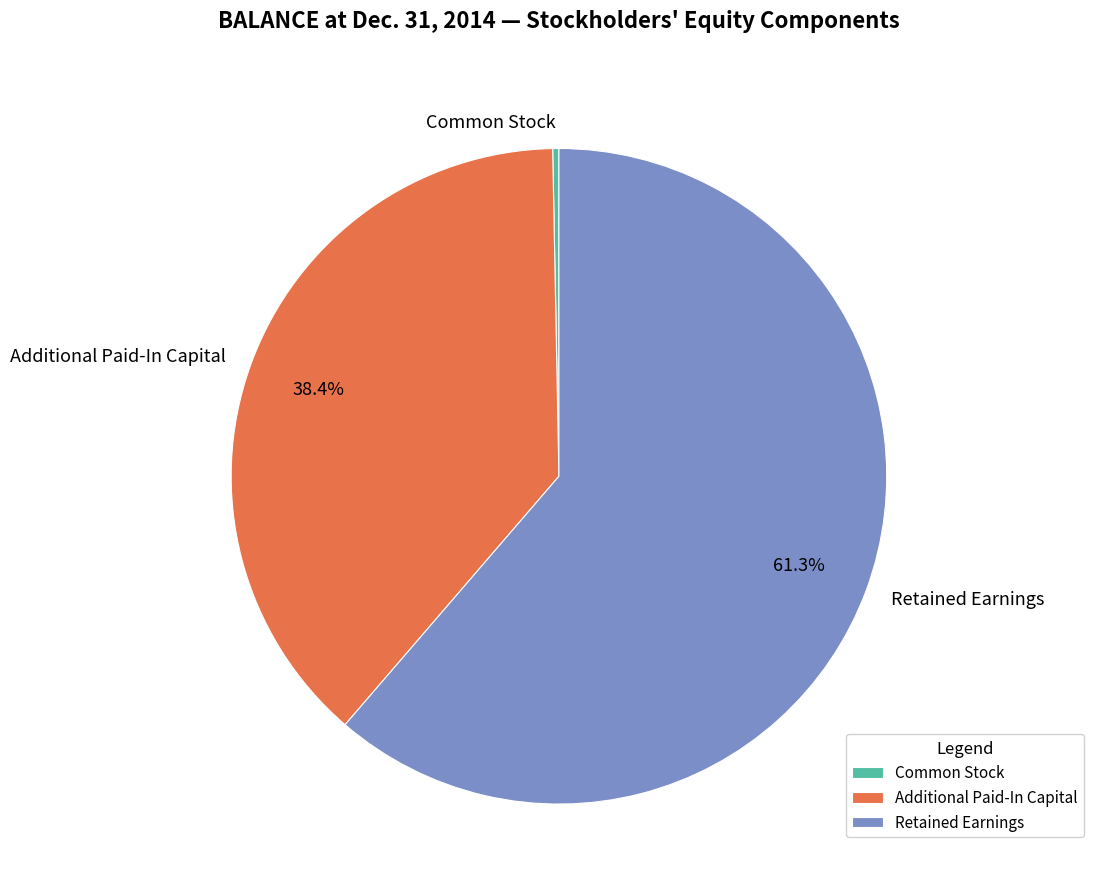

Which has a higher value, Common Stock or Additional Paid-In Capital?

Additional Paid-In Capital